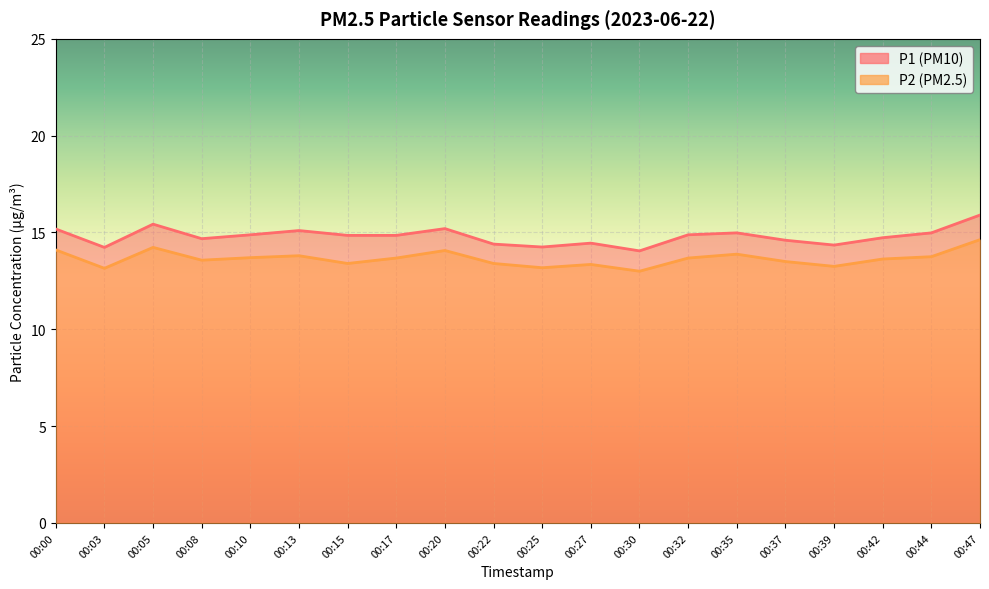

In P1, how many points are lower than both neighbors (excluding endpoints)?

5